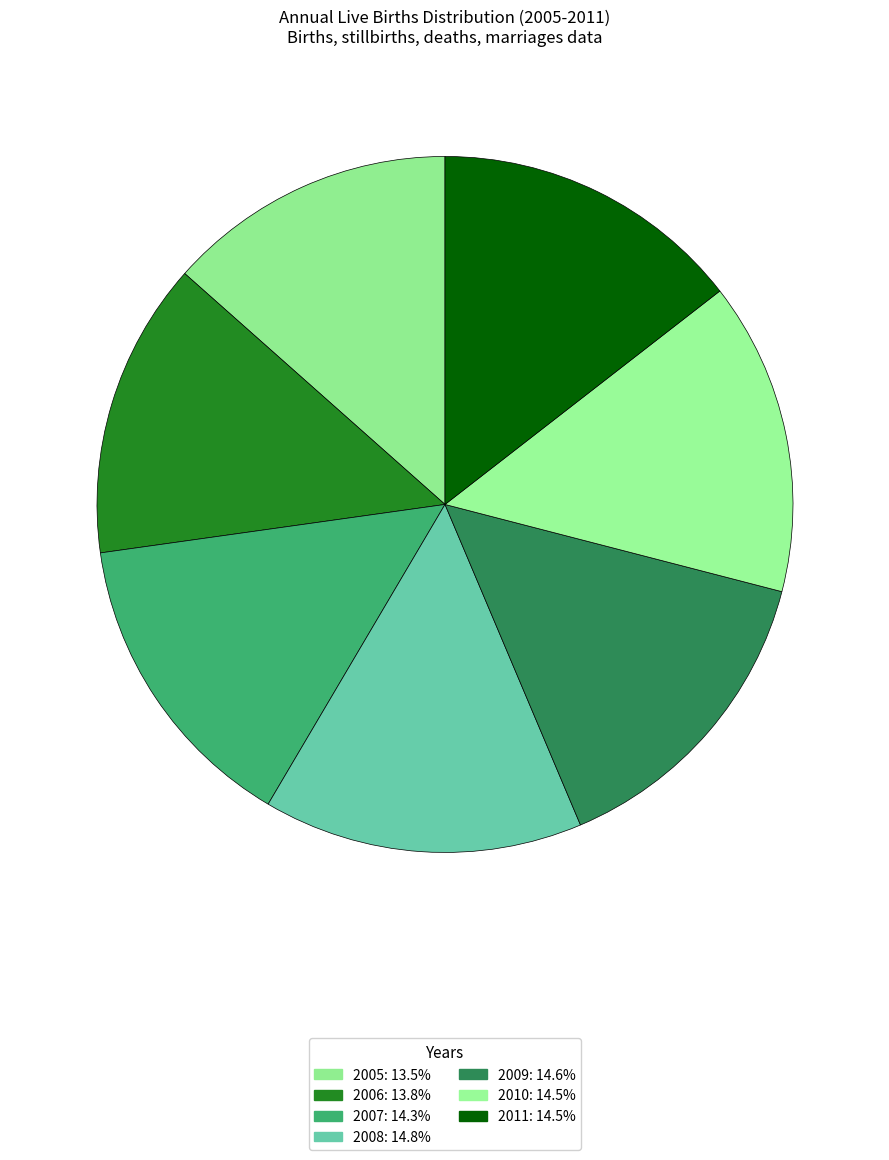

Does any single category account for the majority?

No